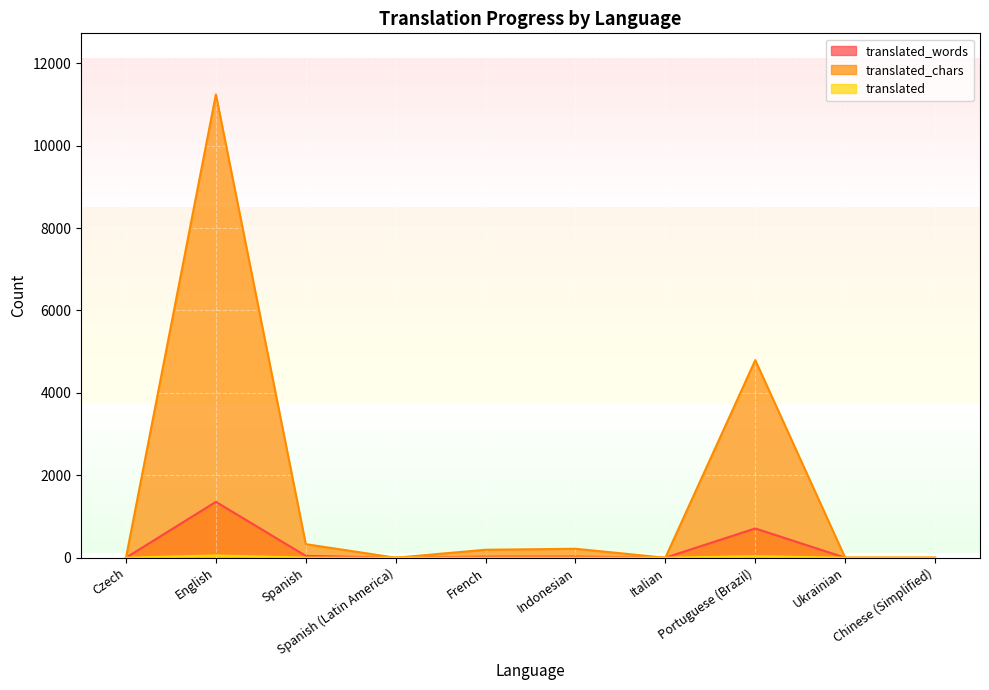

At which category is the sum across all series the highest?

English